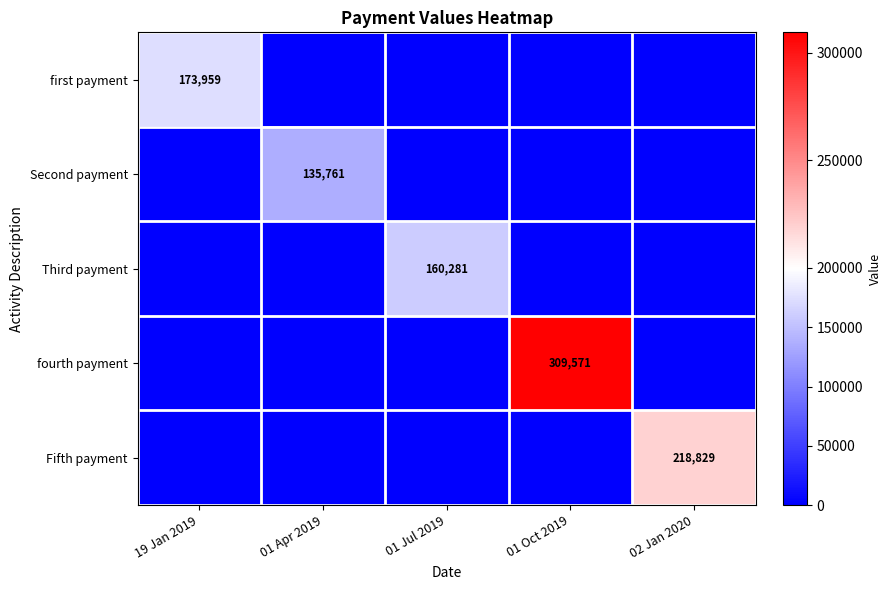

The value of Third payment at 01 Jul 2019 is 91949. True or false?

False